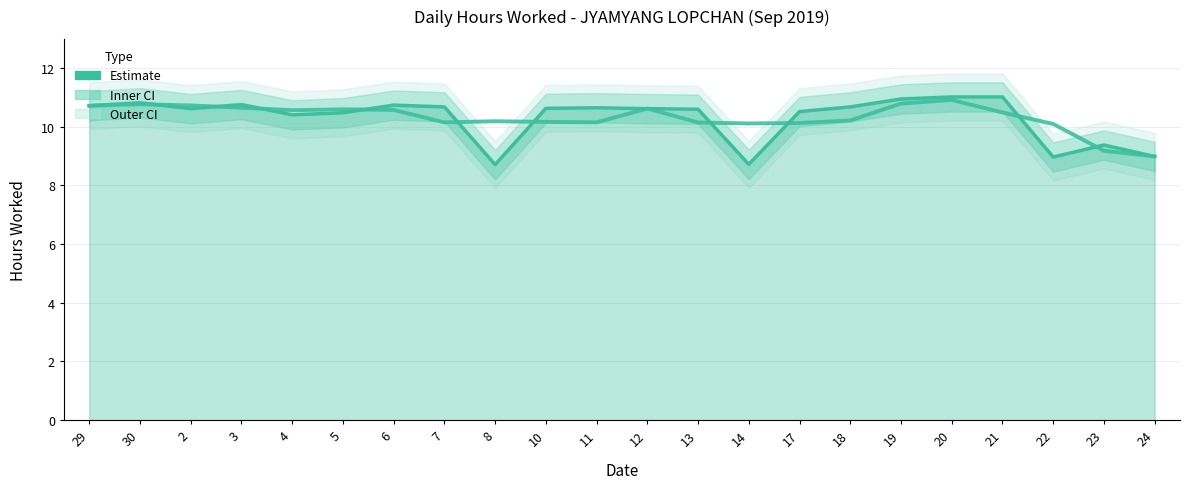

How many lines are shown in the chart?

1